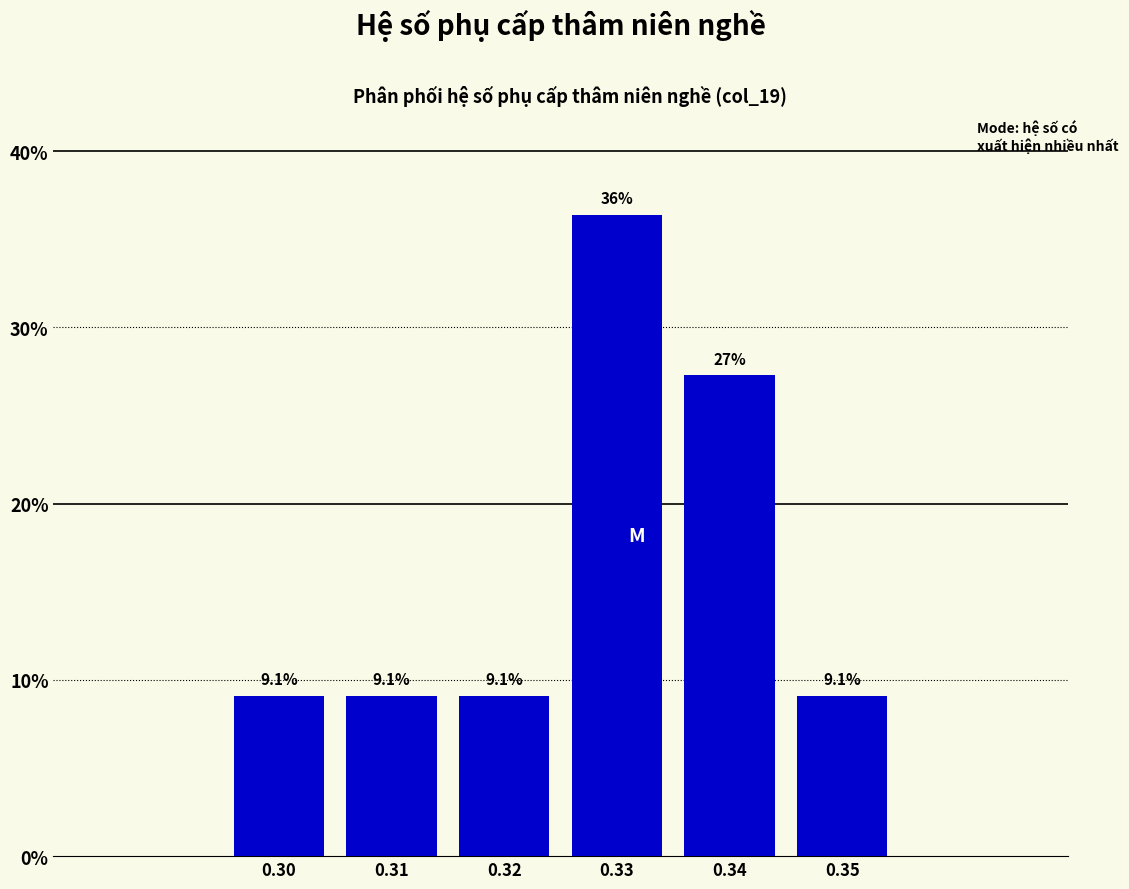

Reading left to right, transcribe all the data shown in this chart.

0.30=9.1	0.31=9.1	0.32=9.1	0.33=36.4	0.34=27.3	0.35=9.1